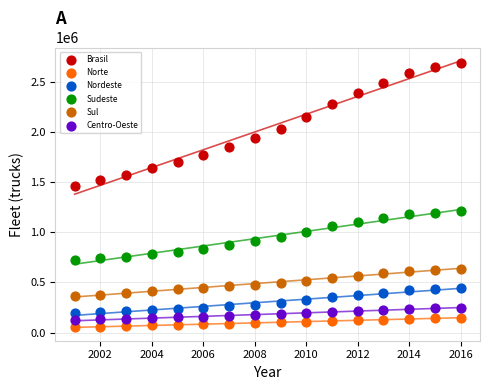

Across all series, what Y value is closest to 1369357?

1456464